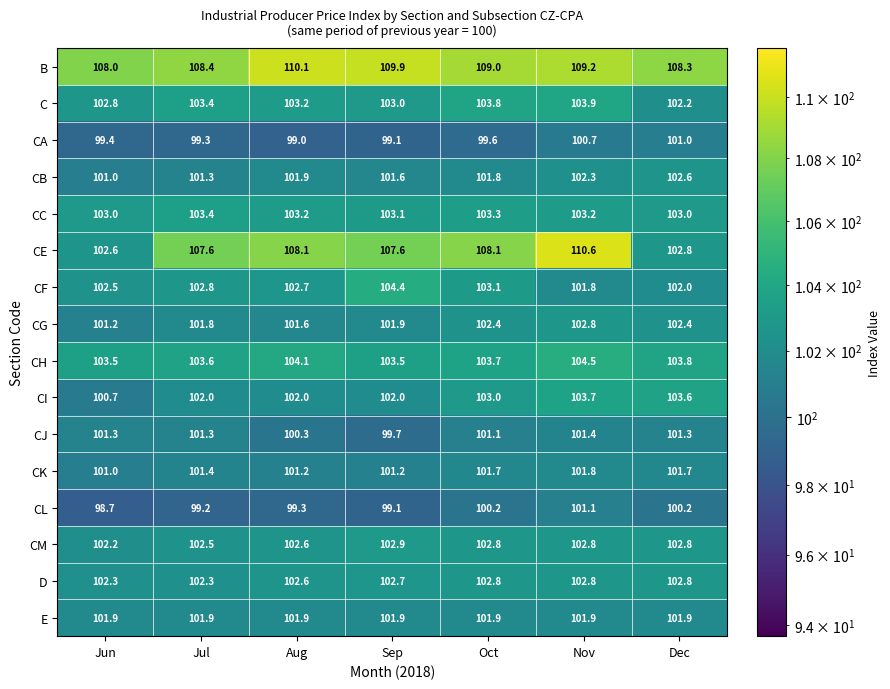

Where does the C series first go above 103?

Jul